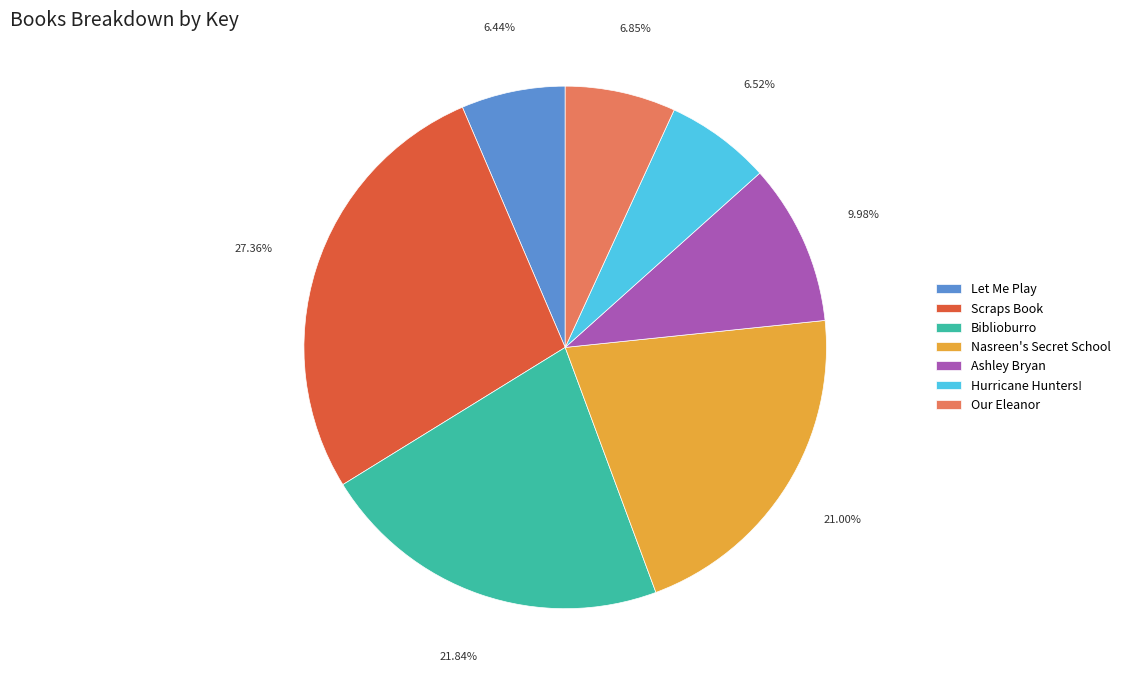

To the nearest percent, what is the difference between the largest and smallest slice percentages?

21%